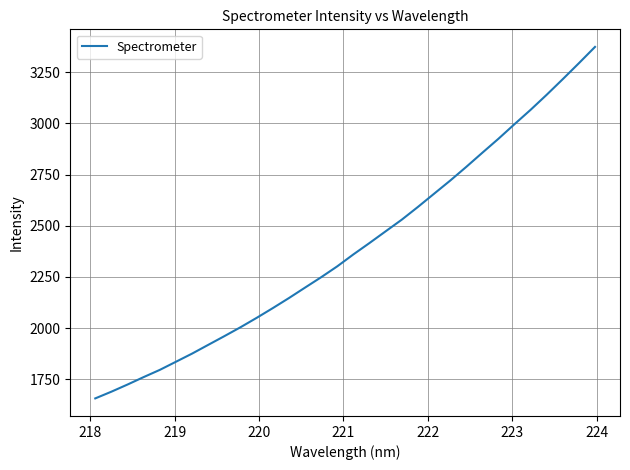

What is the minimum value shown in the chart?

1656.6